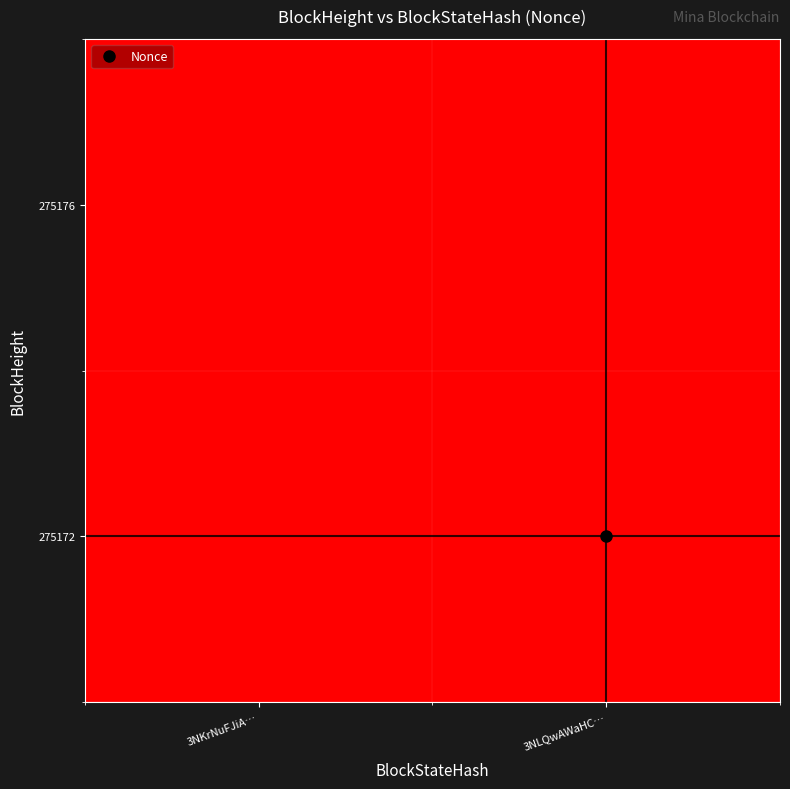

Reading left to right, transcribe all the data shown in this chart.

275176: 3NKrNuFJiA…=0	3NLQwAWaHC…=0
275172: 3NKrNuFJiA…=0	3NLQwAWaHC…=1744